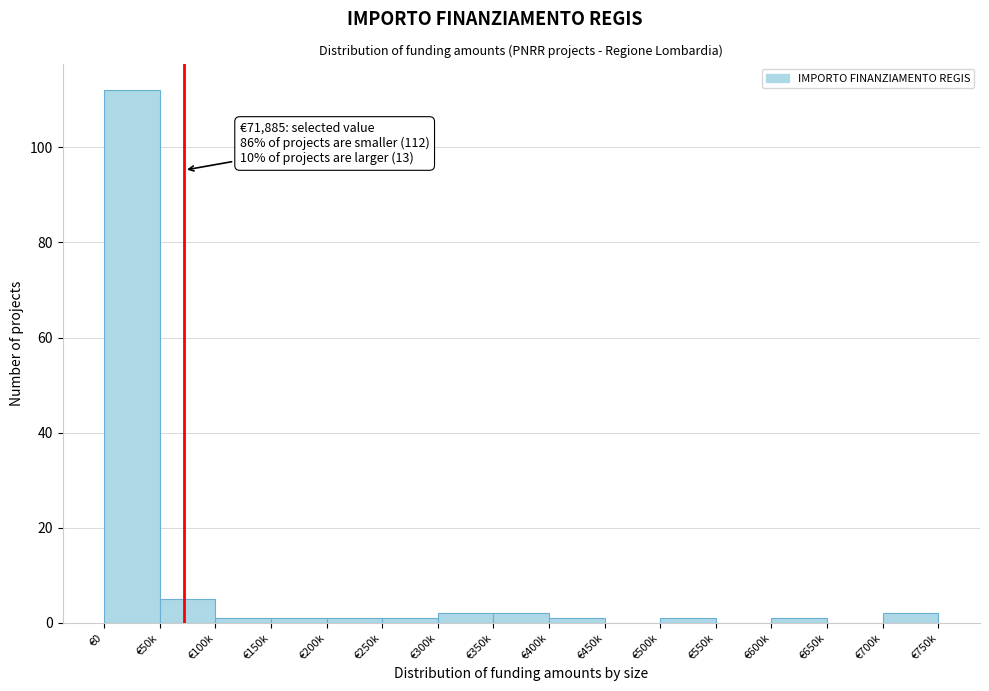

Reading left to right, transcribe all the data shown in this chart.

€0=112	€50k=5	€100k=1	€150k=1	€200k=1	€250k=1	€300k=2	€350k=2	€400k=1	€450k=0	€500k=1	€550k=0	€600k=1	€650k=0	€700k=2